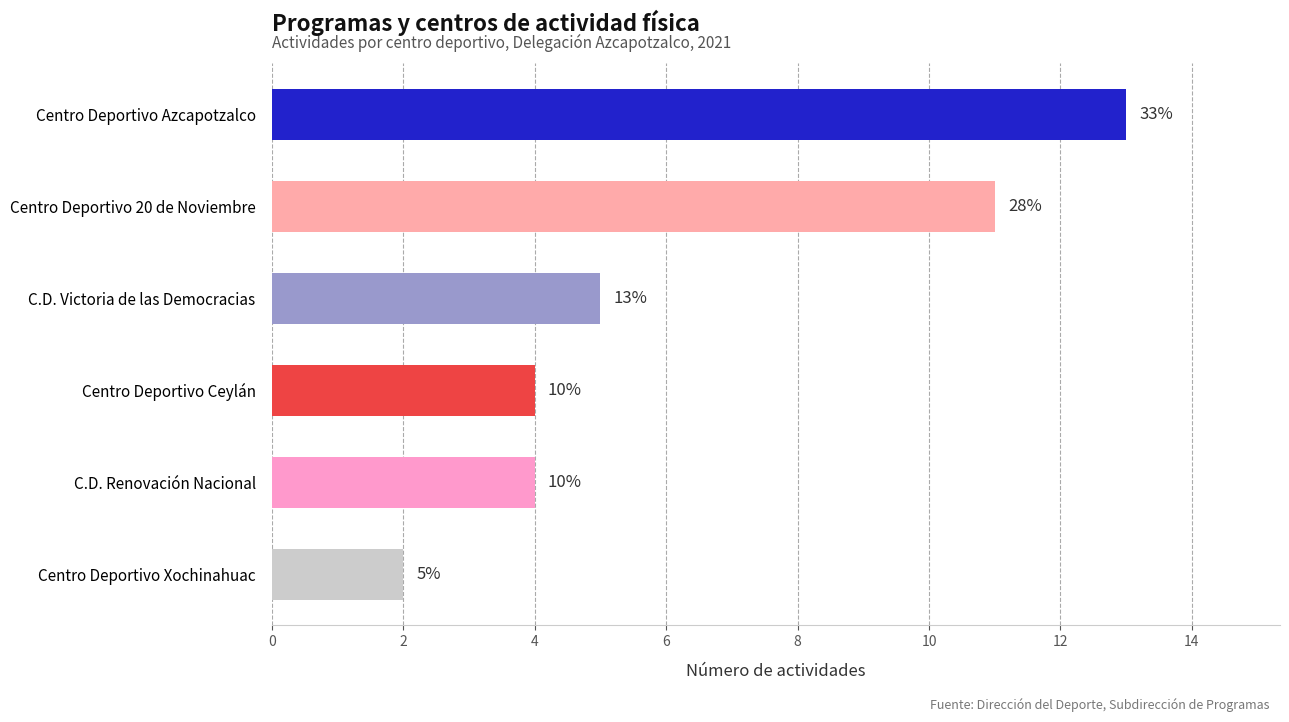

How many bars are there in total?

6